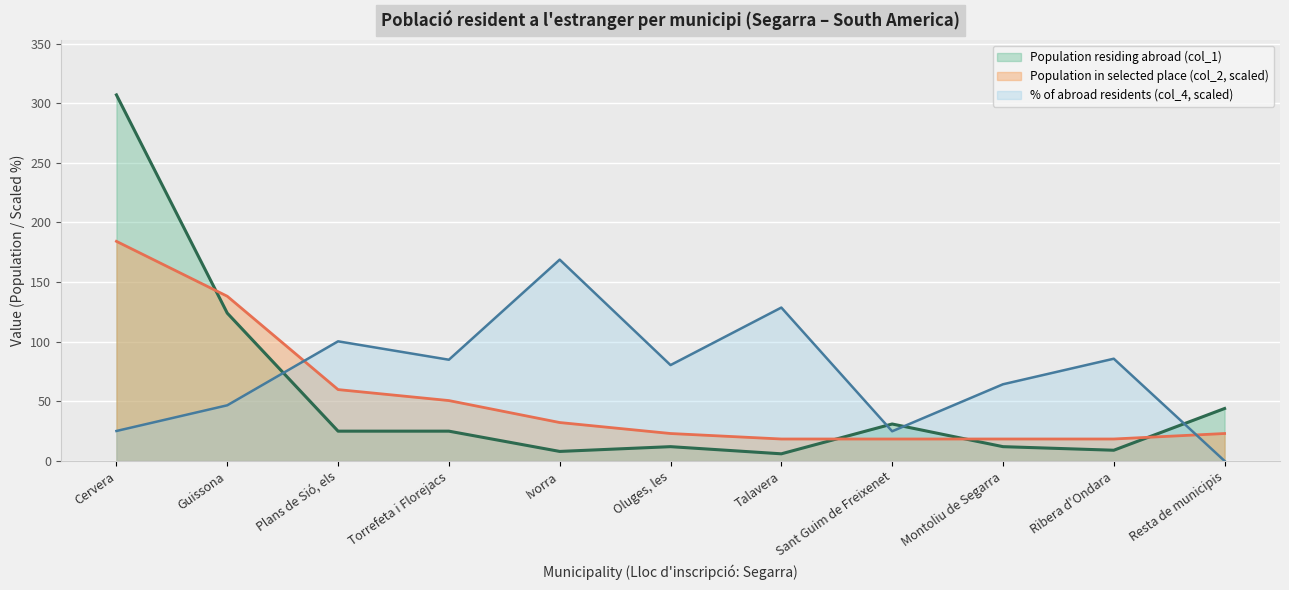

Reading right to left, transcribe all the data shown in this chart.

Population residing abroad (col_1): 44.0	9.0	12.0	31.0	6.0	12.0	8.0	25.0	25.0	124.0	307.0
Population in selected place (col_2): 23.0	18.4	18.4	18.4	18.4	23.0	32.2	50.7	59.9	138.2	184.2
% of abroad residents (col_4): 0.0	85.8	64.3	24.9	128.7	80.4	168.9	84.9	100.3	46.7	25.1